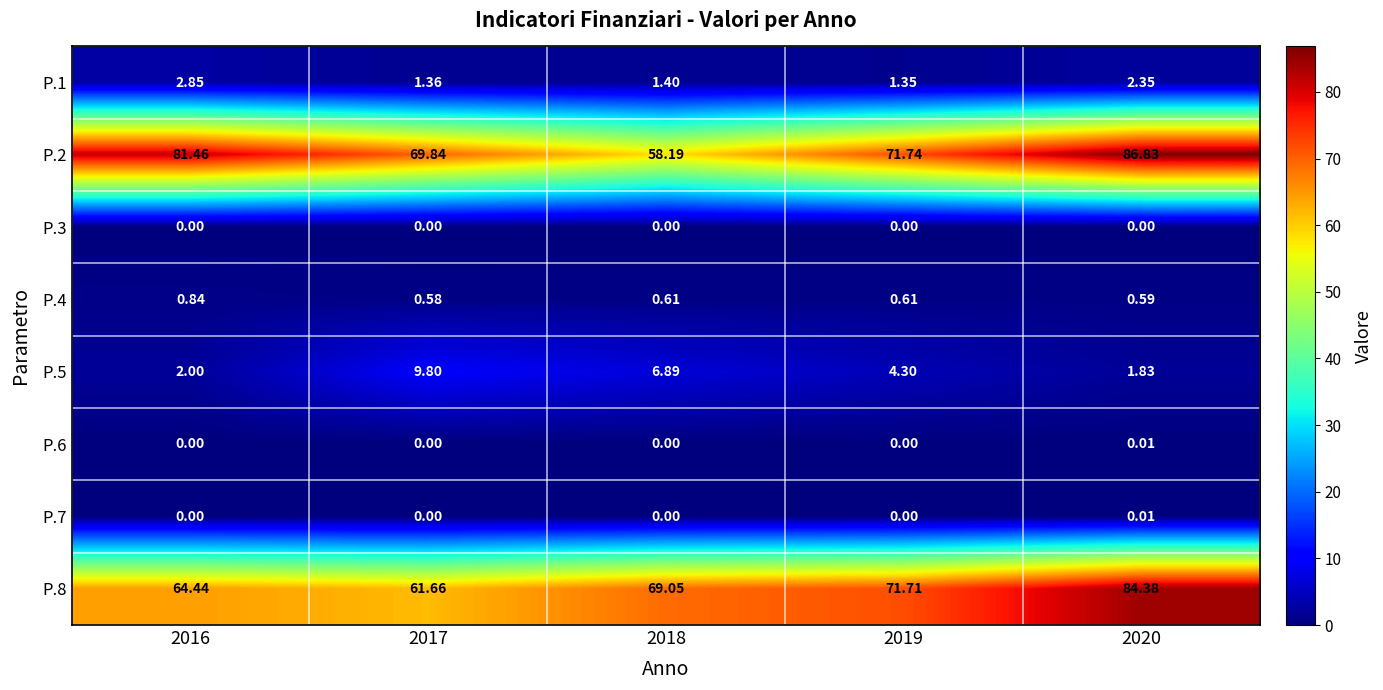

Is the value of P.1 at 2017 greater than the value of P.2 at 2016?

No